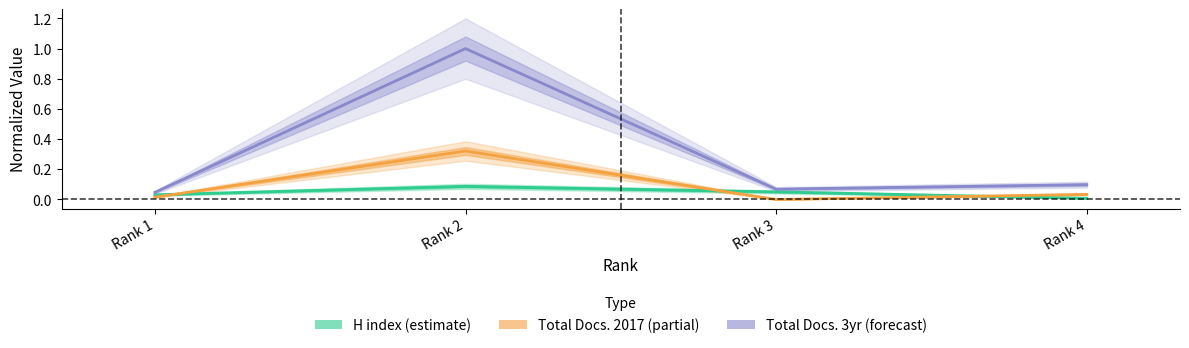

What is the average value of the Total Docs. (2017) series?

0.1